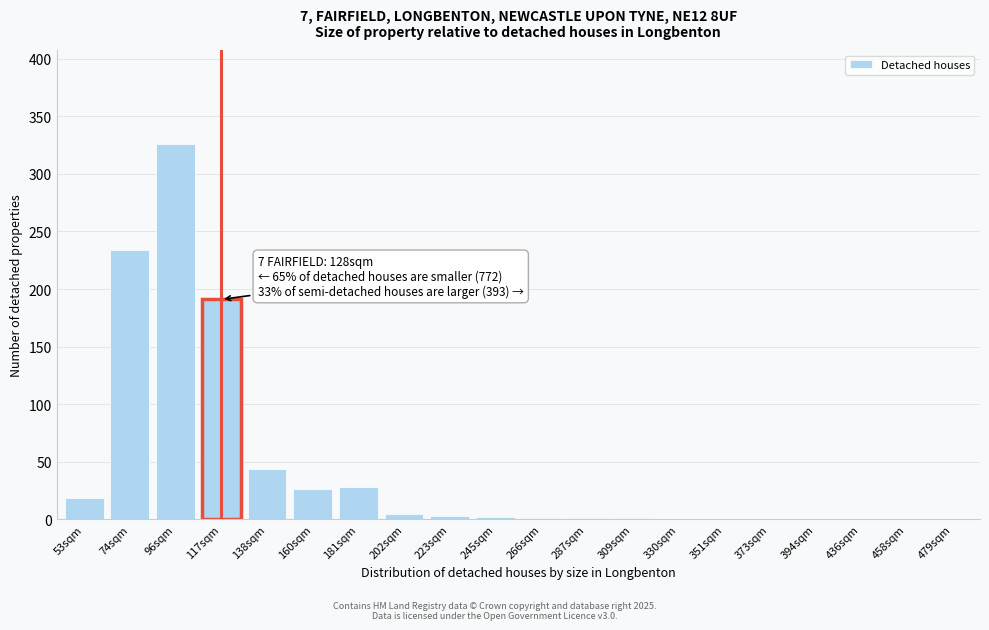

At which label is the value closest to 163?

117sqm